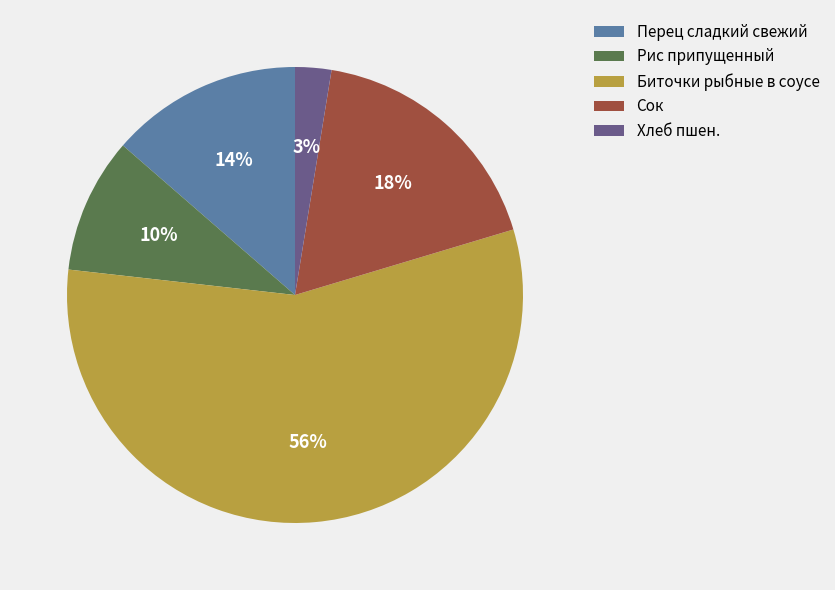

To the nearest percent, what is the average slice percentage?

20%